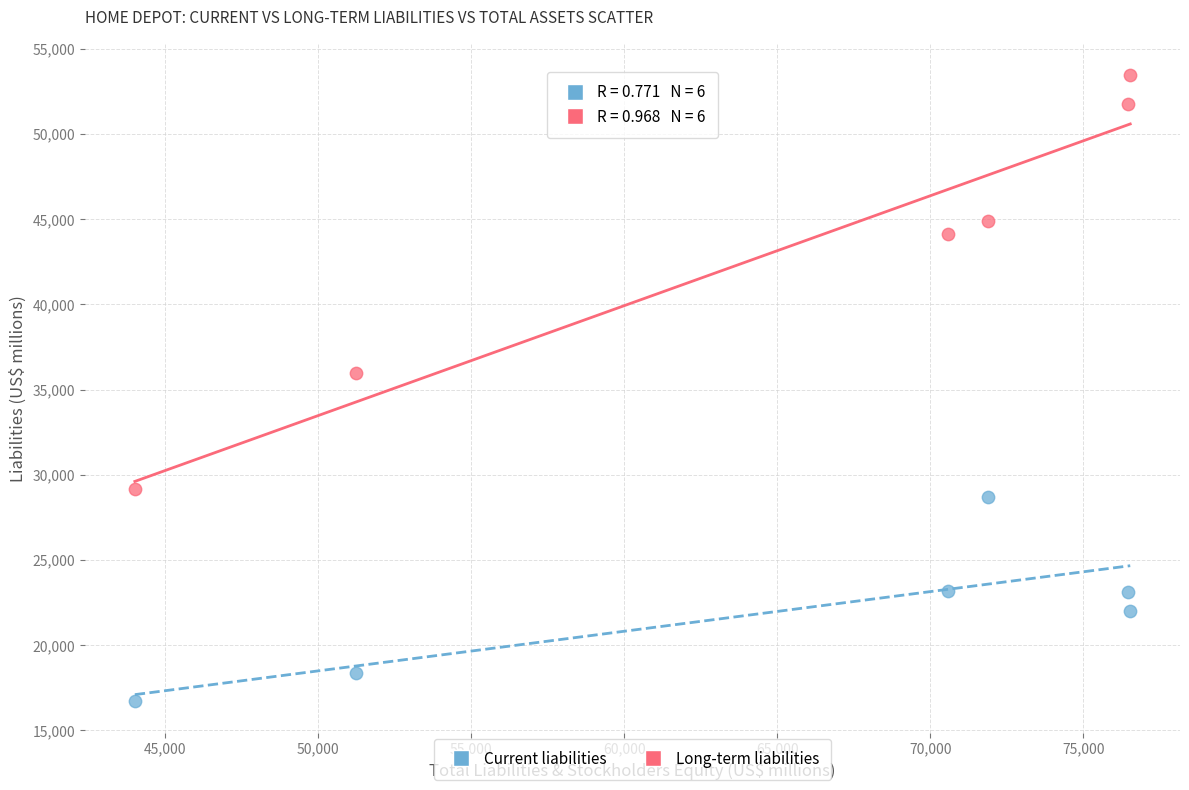

Which series contains the lowest Y value?

Current liabilities